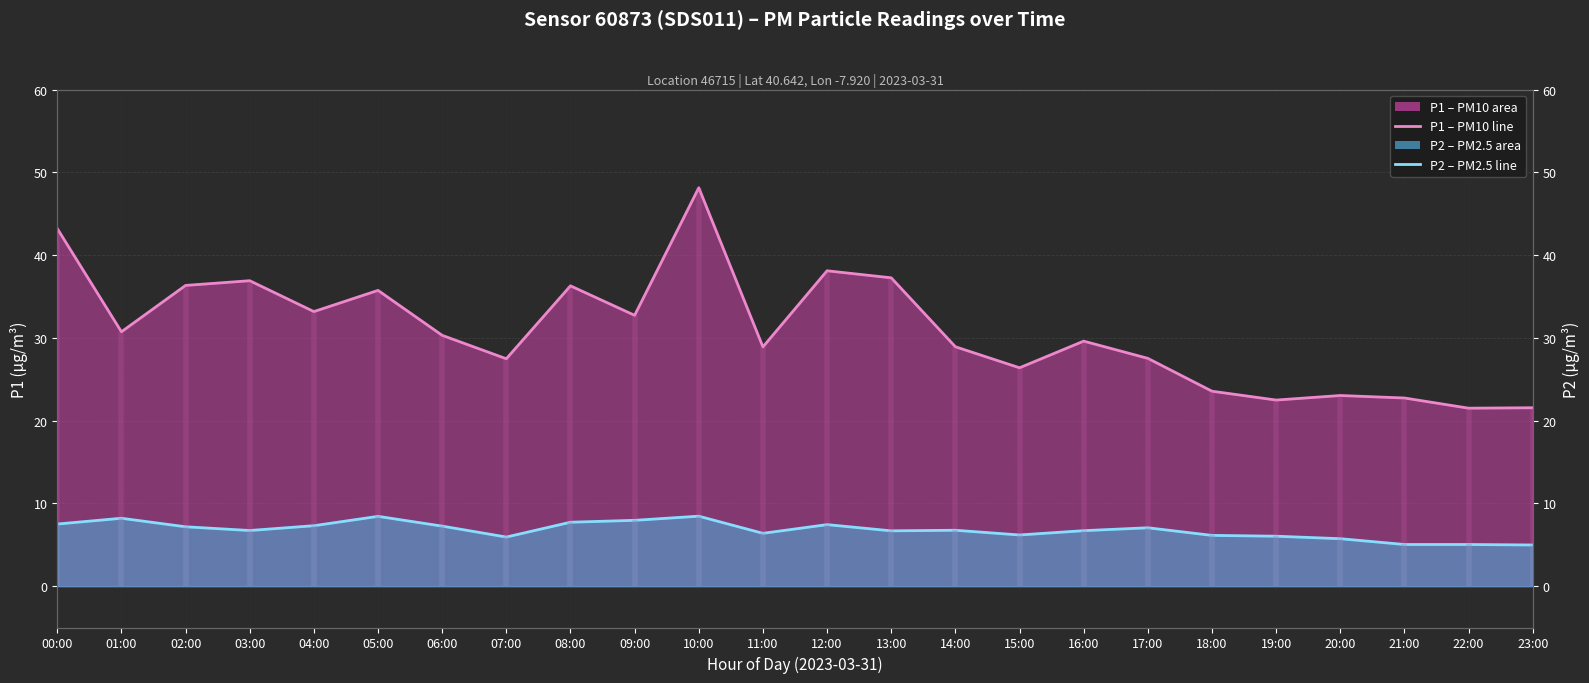

How many series are shown in this chart?

2